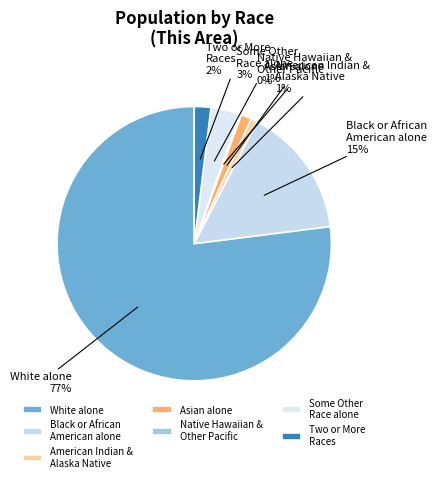

Is it true that White alone is 64% of the pie?

False